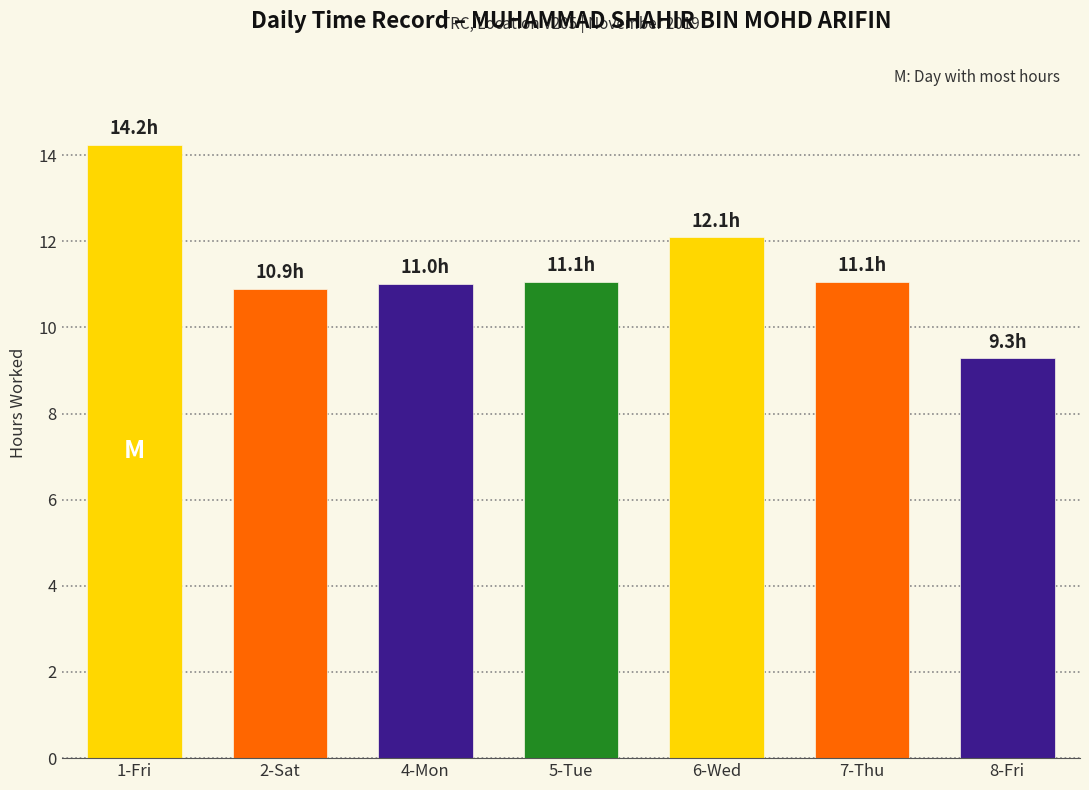

What is the change in value from 4-Mon to 8-Fri?

-1.7